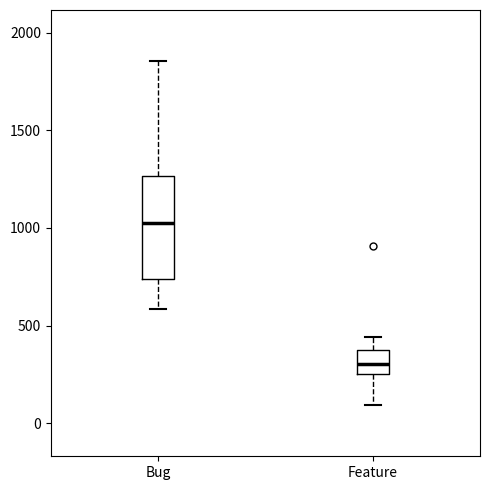

Which box's median line is the lowest?

Feature